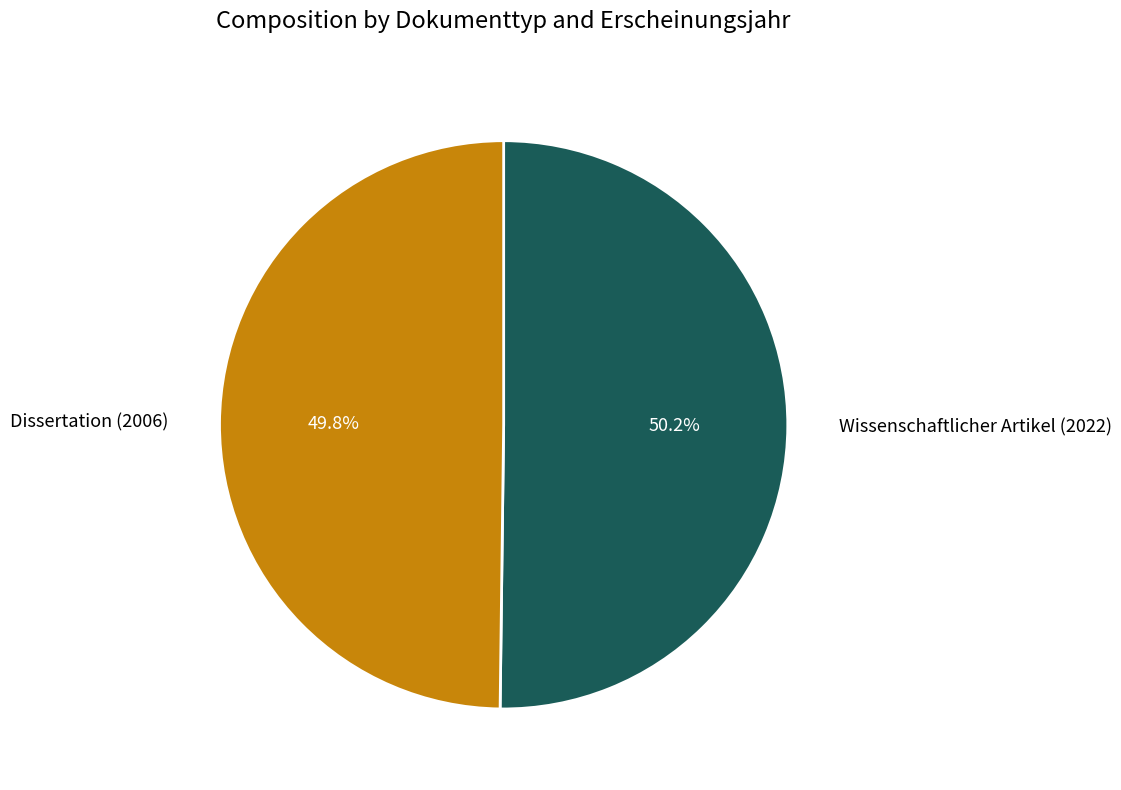

To the nearest percent, what portion does Dissertation (2006) represent?

50%